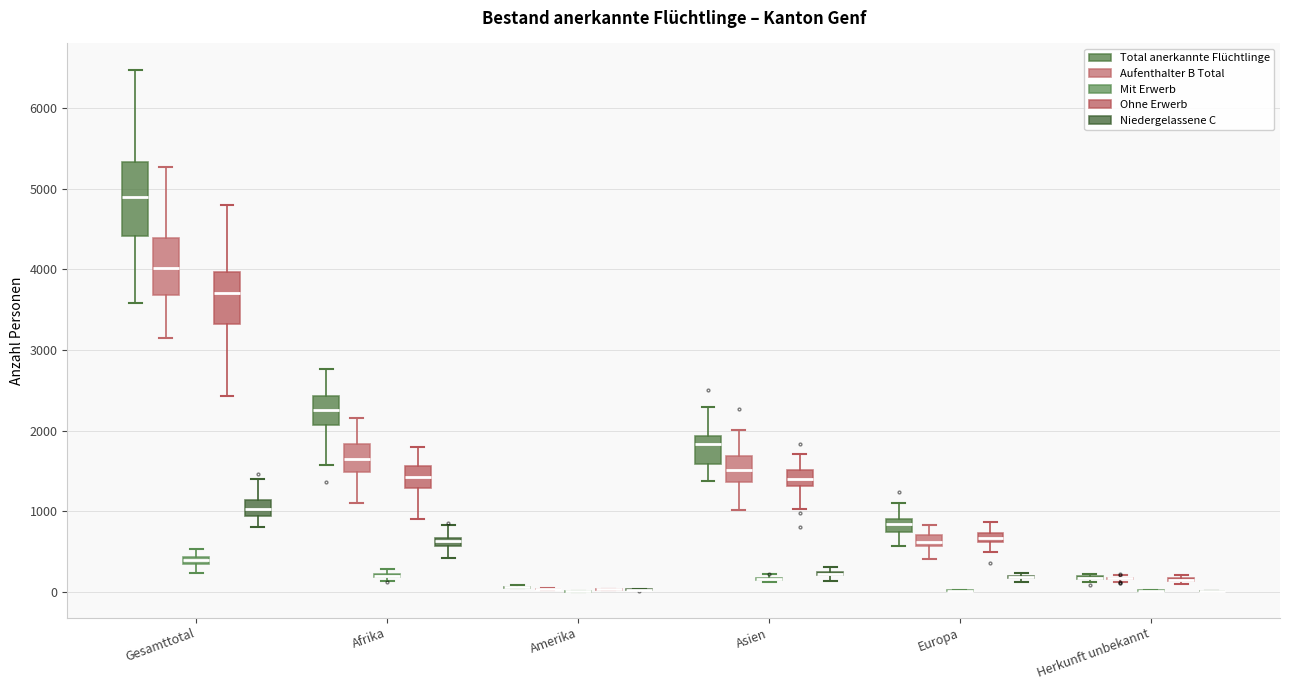

Where does the median line of the box for Asien (Ohne Erwerb) sit on the y-axis? The values are not printed on the chart, so give them approximately, as read against the axis.

1400